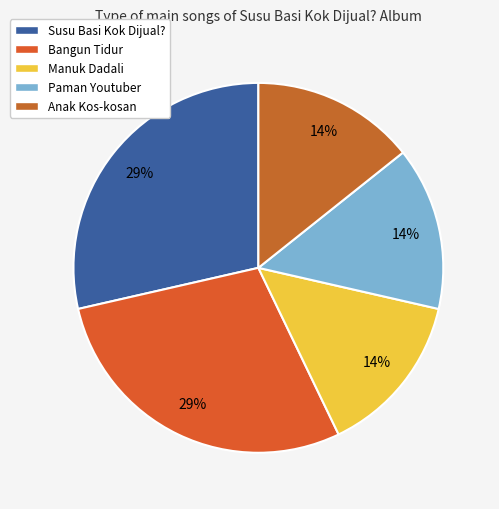

Is there a majority slice in this chart?

No